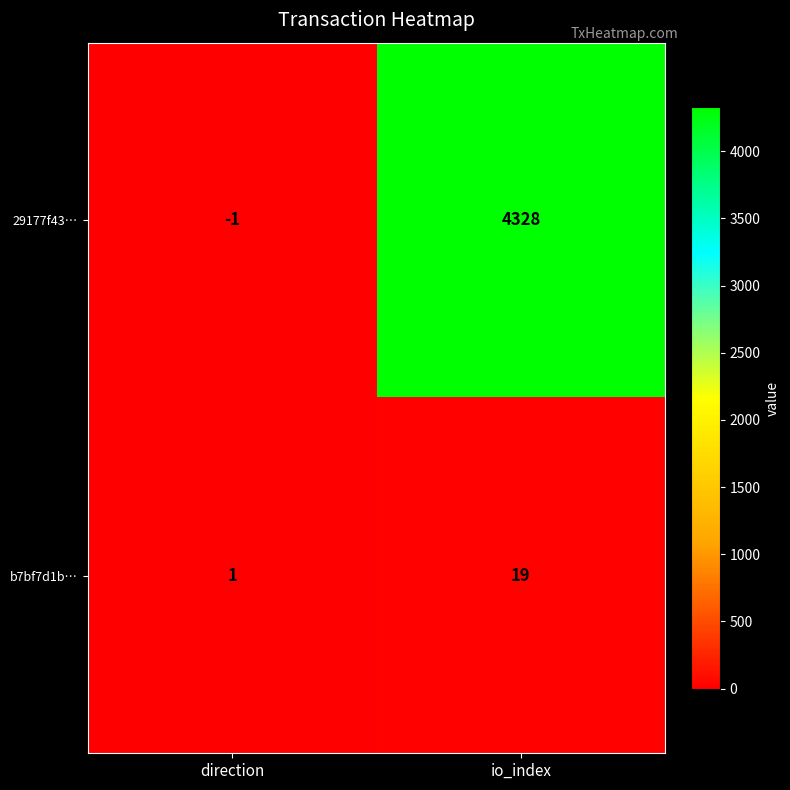

What is the maximum value shown in the chart?

4328